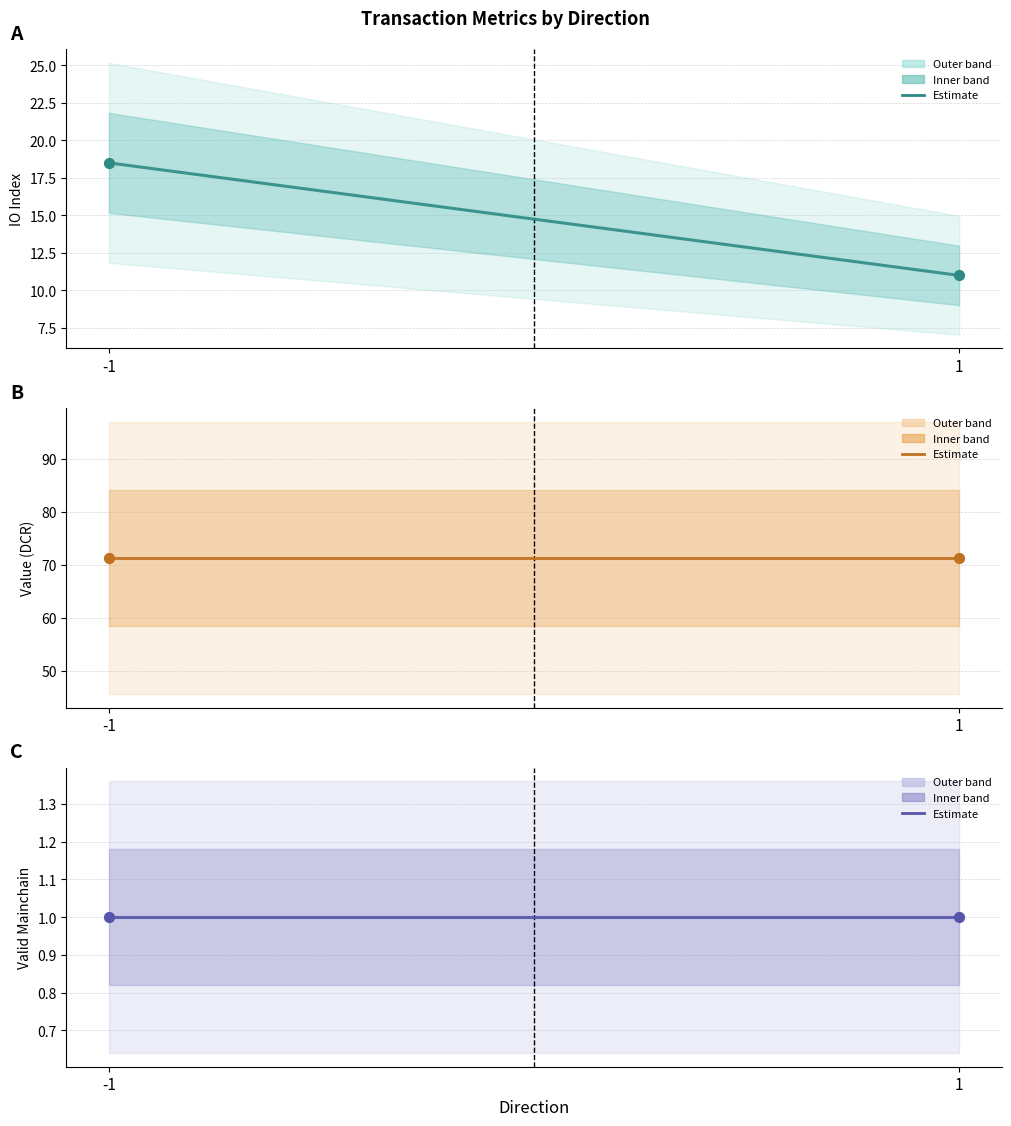

At how many categories does at least one series exceed 32?

2